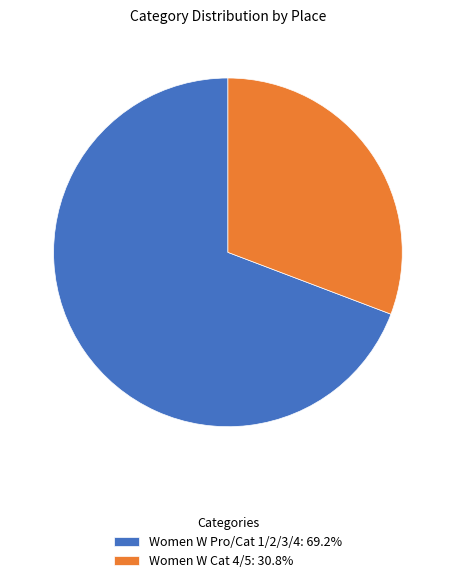

Rank the categories by value from highest to lowest.

Women W Pro/Cat 1/2/3/4, Women W Cat 4/5